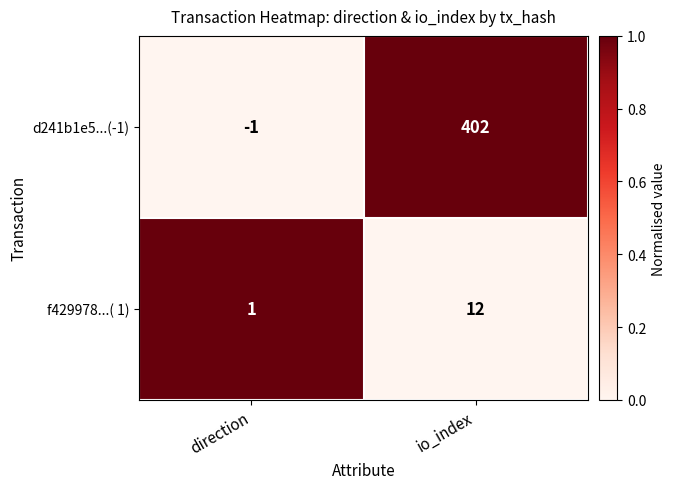

The d241b1e5...(-1) series shows 136 at io_index. True or false?

False